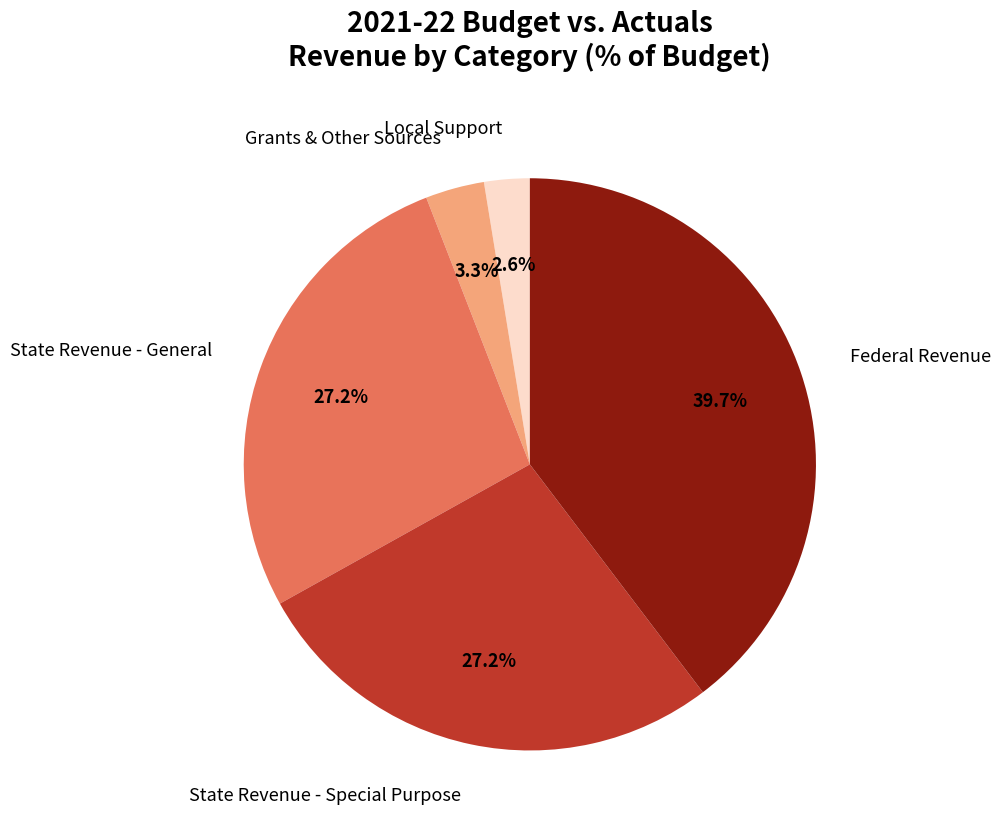

How many segments does this pie chart have?

5